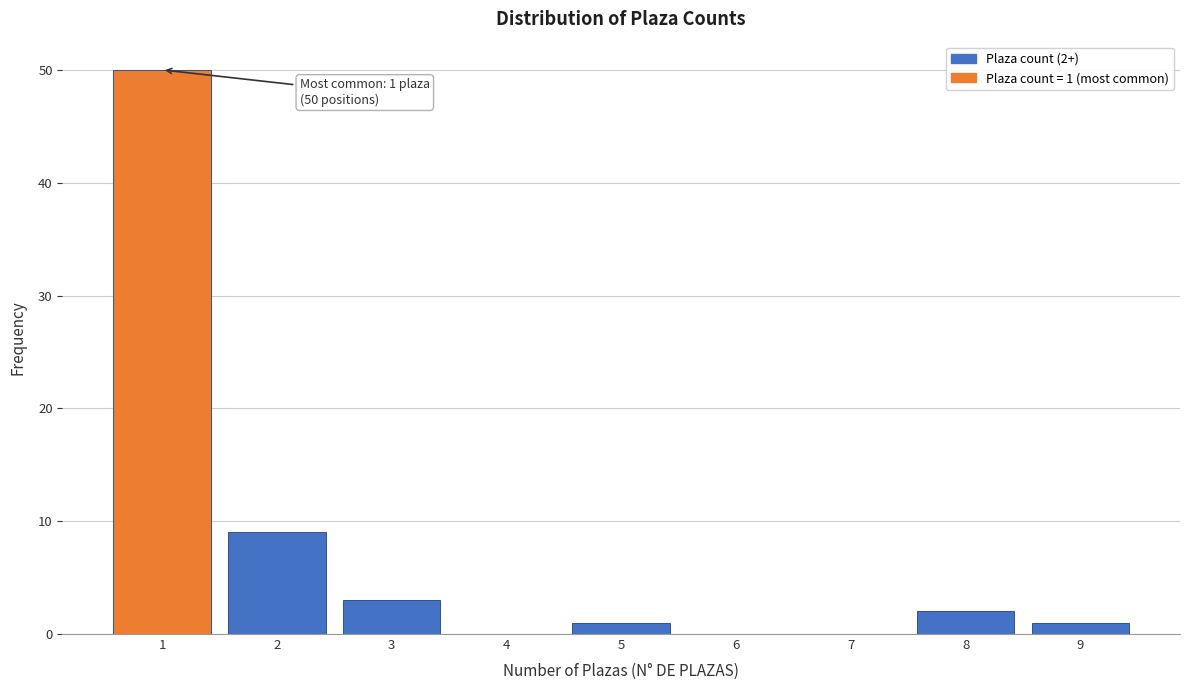

Which range on the x-axis has the tallest bar?

0.5 to 1.5